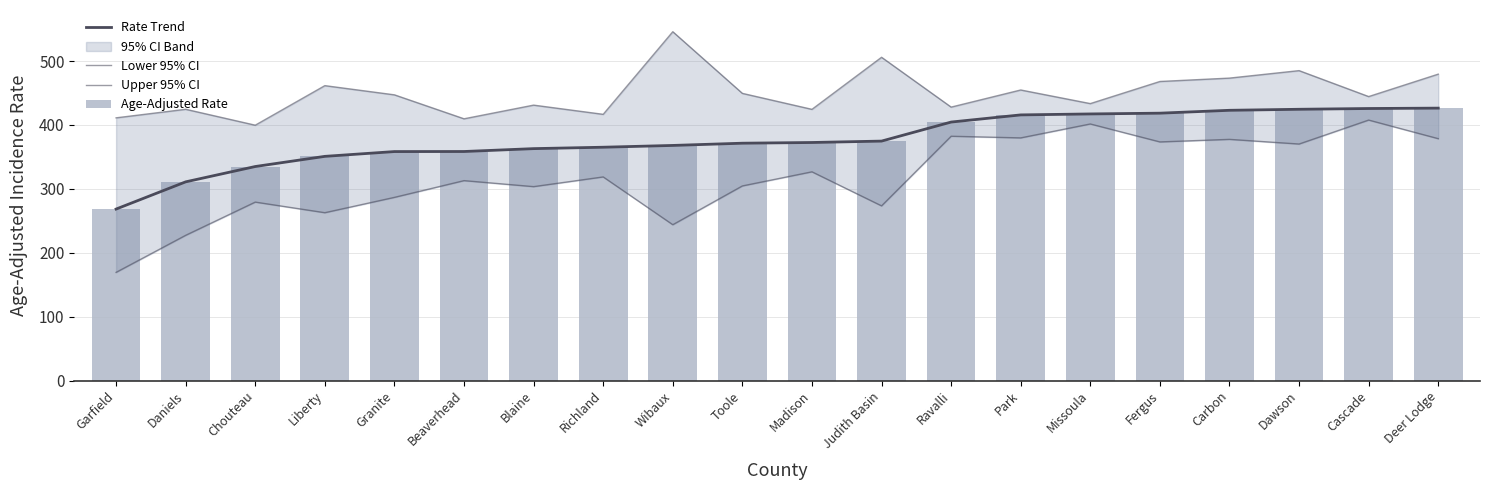

At which category does the chart reach its minimum across all series?

Garfield